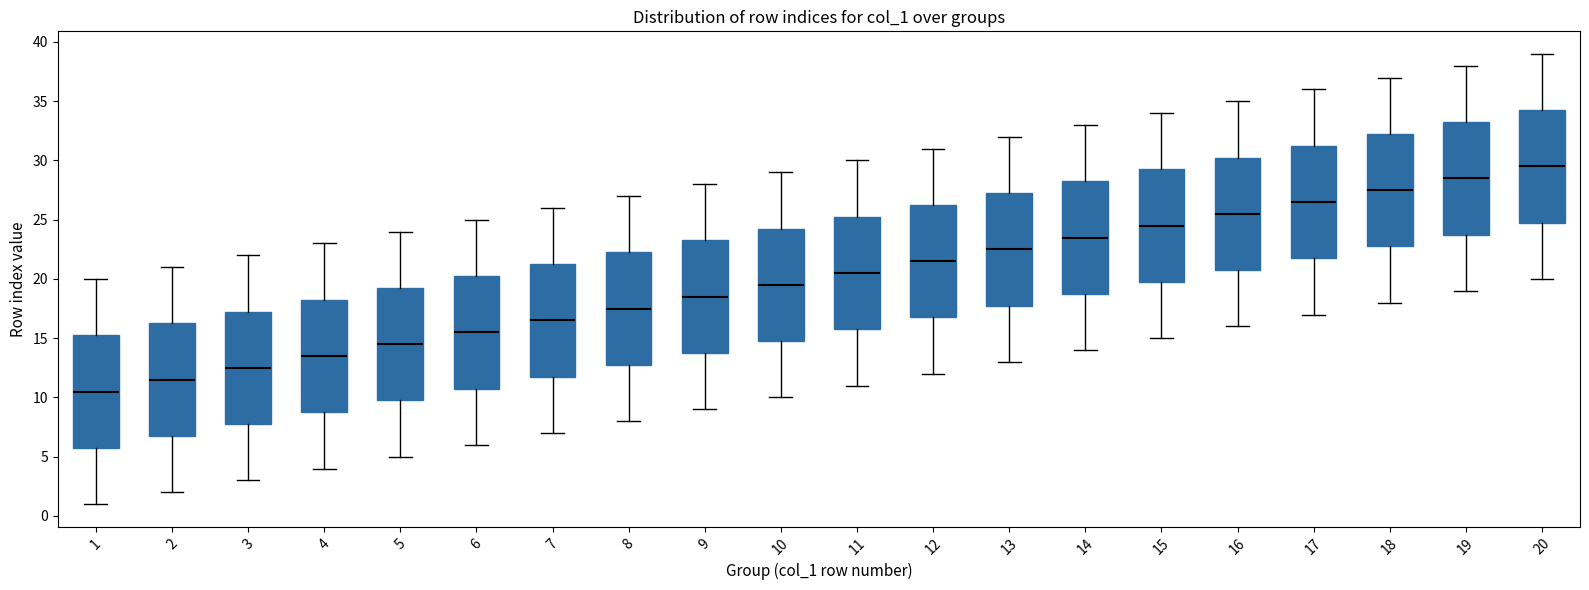

Where is the lower edge of the box at x = 1 on the y-axis? The values are not printed on the chart, so give them approximately, as read against the axis.

6.0